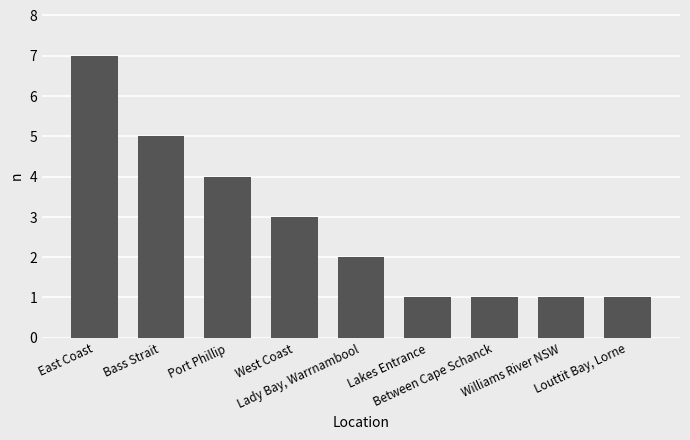

Reading right to left, list all the values displayed in this chart.

1	1	1	1	2	3	4	5	7